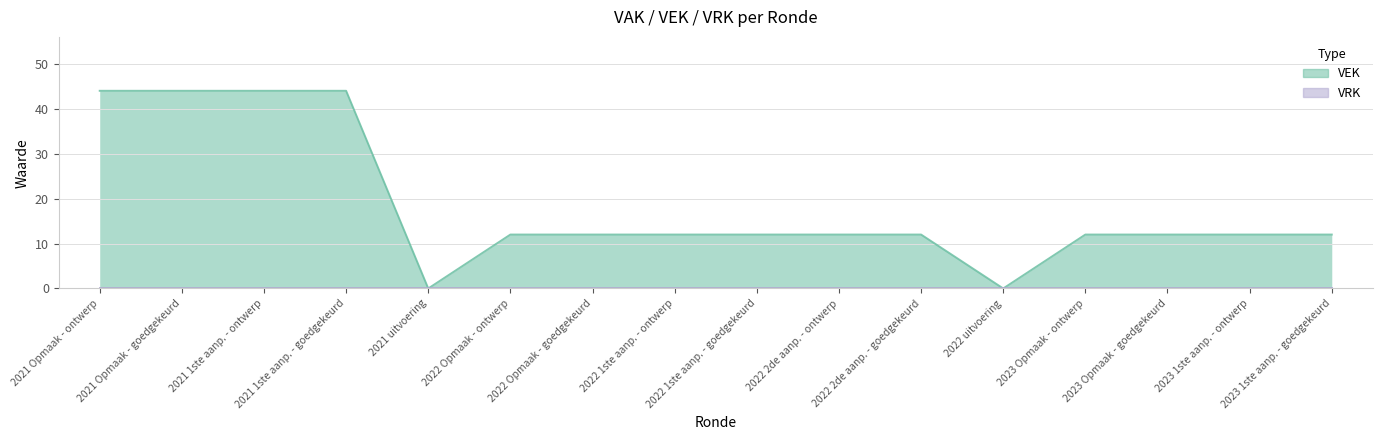

How many values are below 12?

2